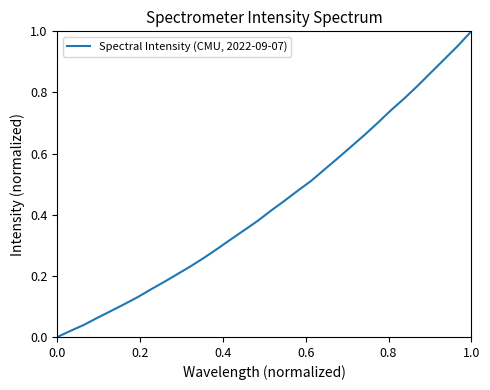

Does the chart display data point markers on the line(s)?

No